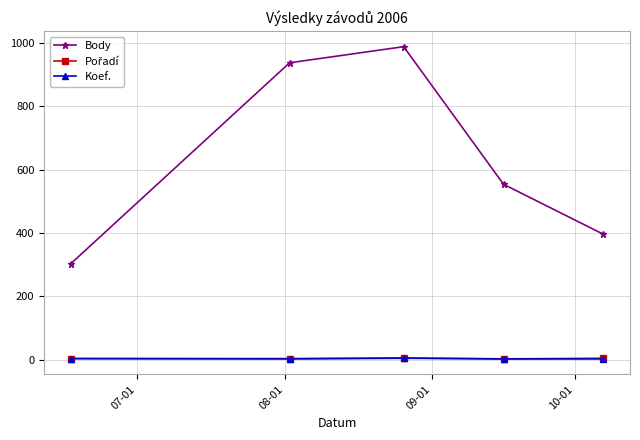

What is the value of the Body point at the 5th from the left?

396